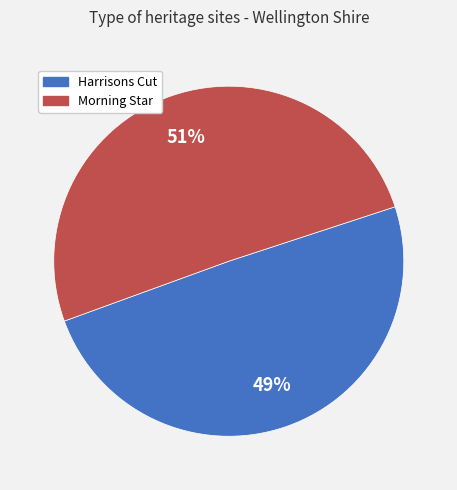

How many segments does this pie chart have?

2